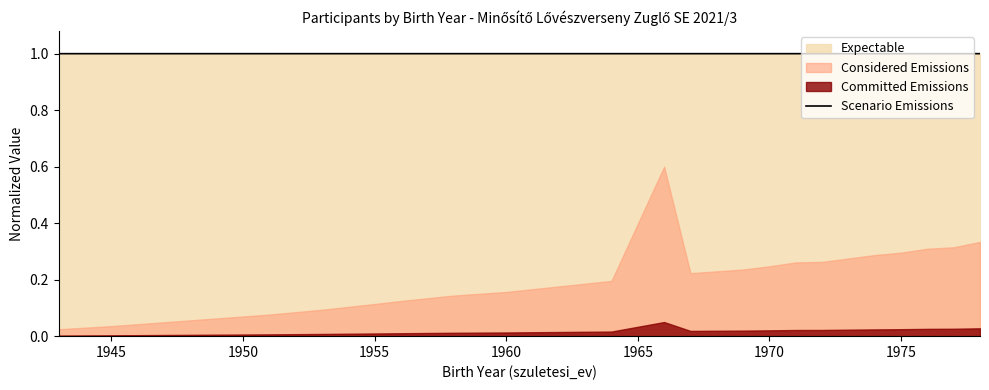

What is the value of the 11th point from the left?

1.0